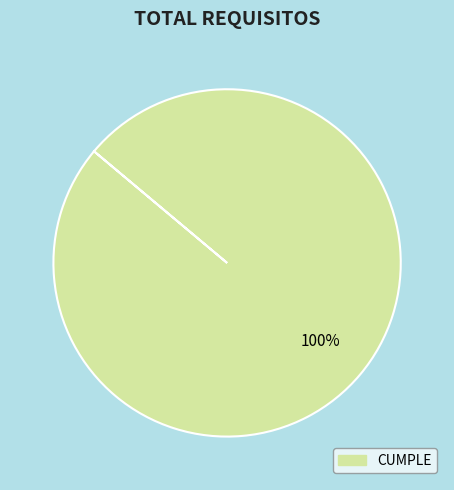

Does any single category account for the majority?

Yes